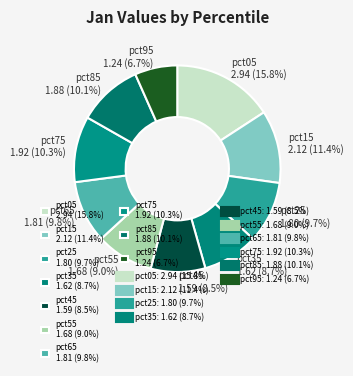

Which slice is the smallest?

pct95